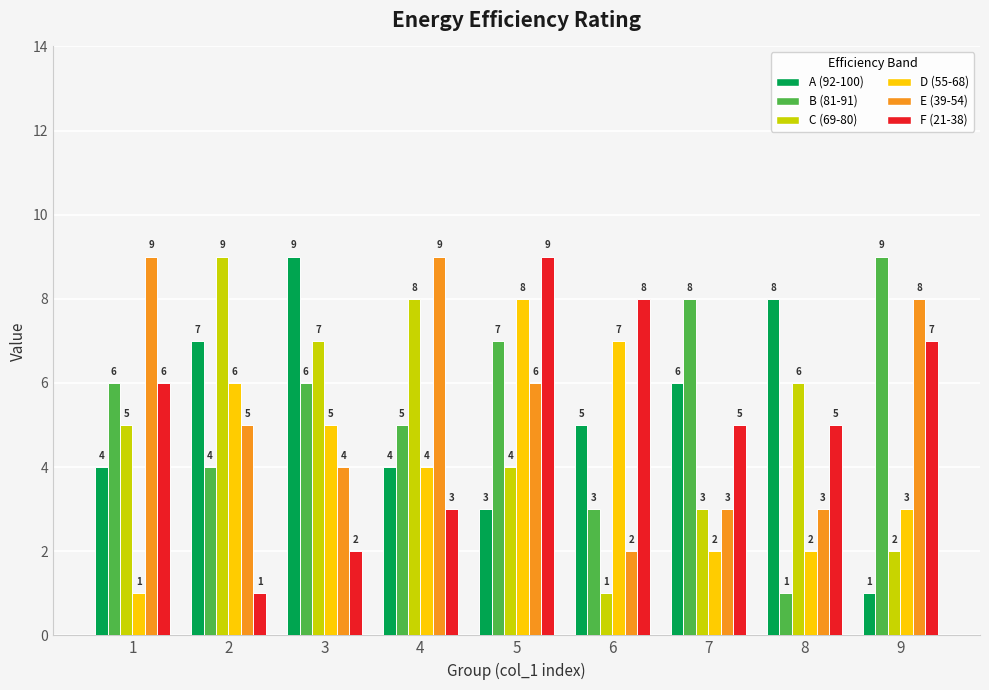

What is the value of the D (55-68) bar at the 1st from the left?

1